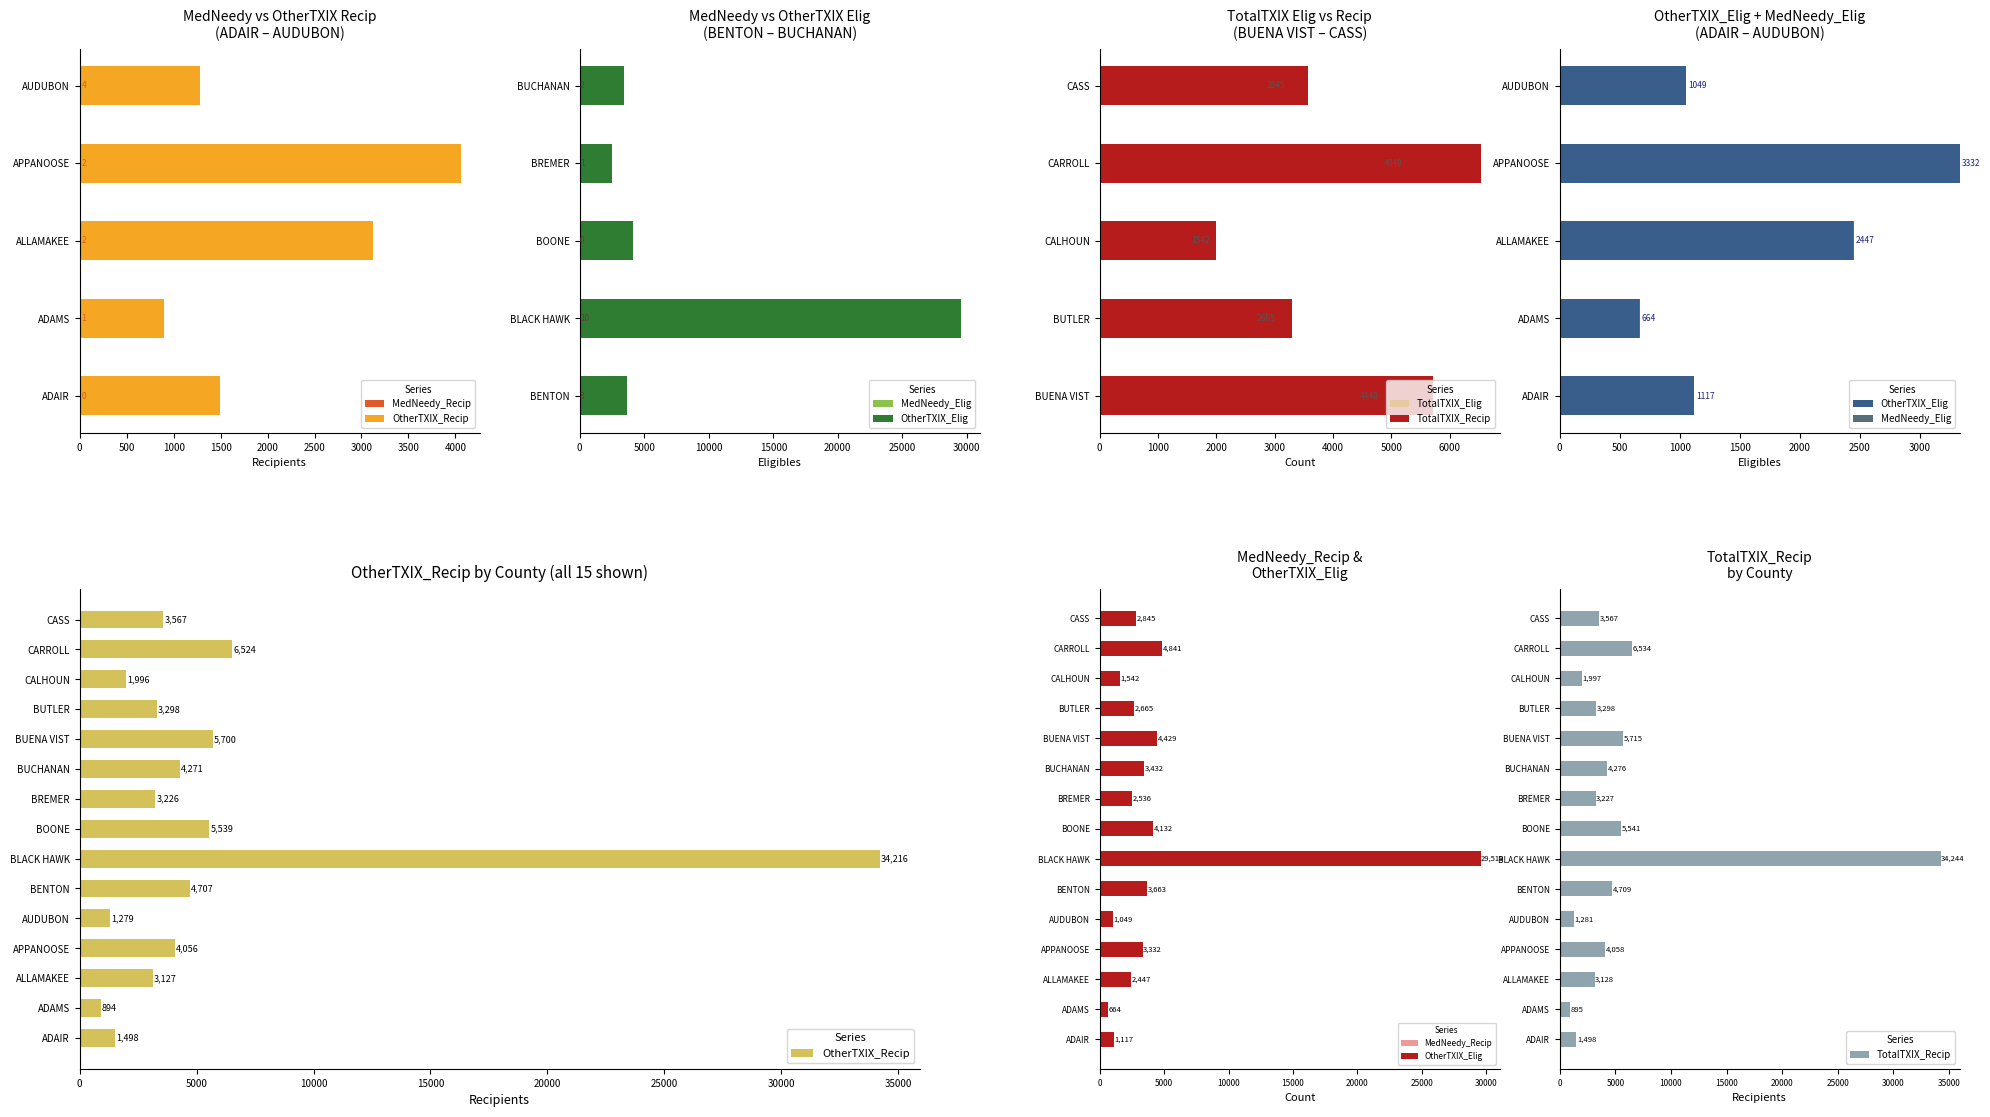

Reading left to right, transcribe all the data shown in this chart.

MedNeedy_Recip: 0	1	2	2	4	6	49	4	3	10	17	2	2	15	2
OtherTXIX_Recip: 1498	894	3127	4056	1279	4707	34216	5539	3226	4271	5700	3298	1996	6524	3567